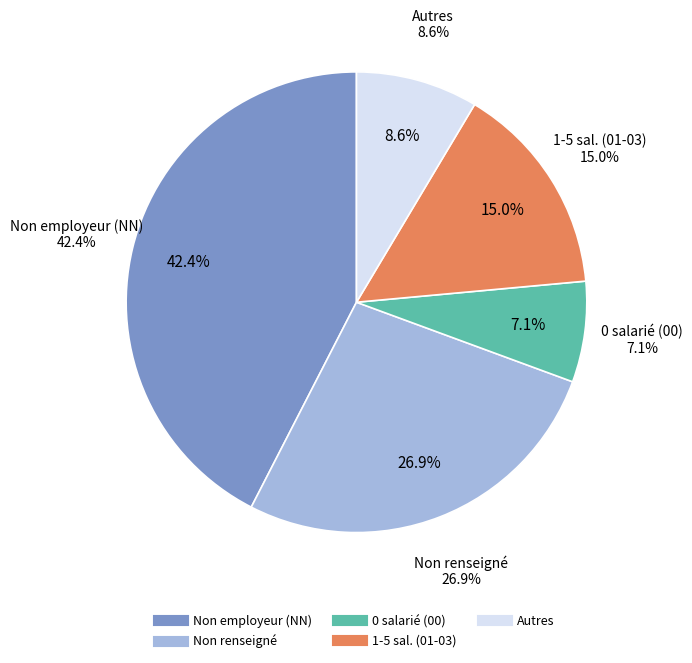

To the nearest percent, what percentage of the pie is NN?

42%